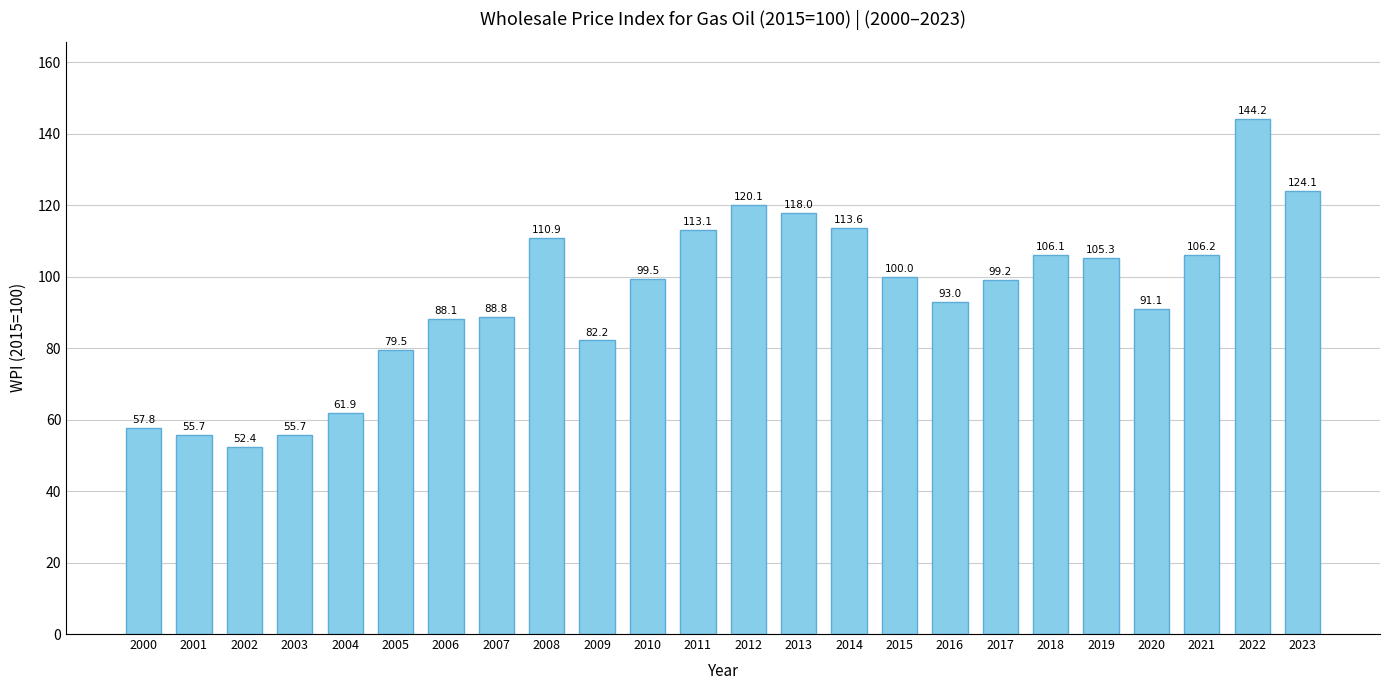

How many data points does each series have?

24